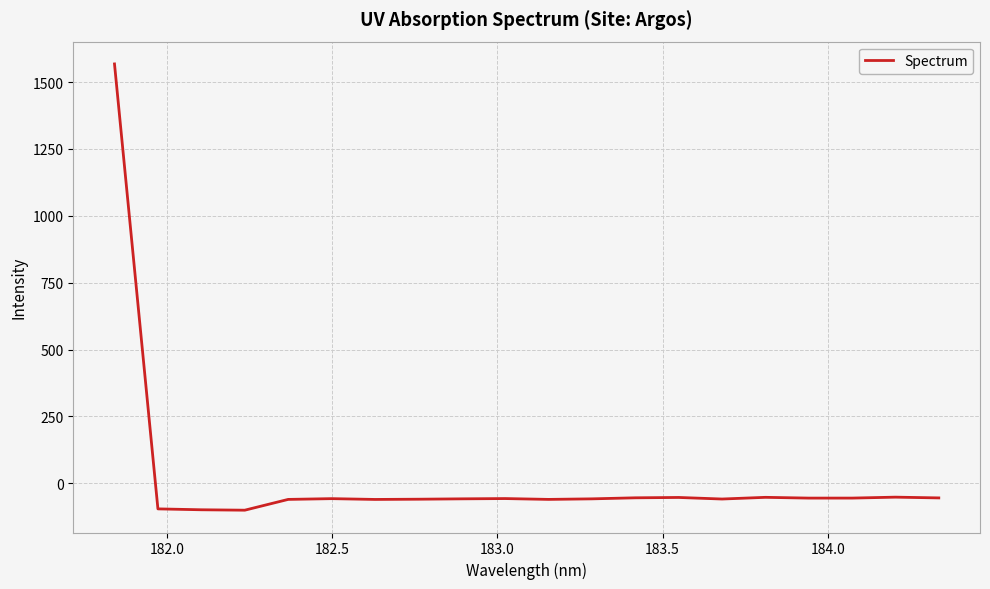

What is the maximum value shown in the chart?

1567.9